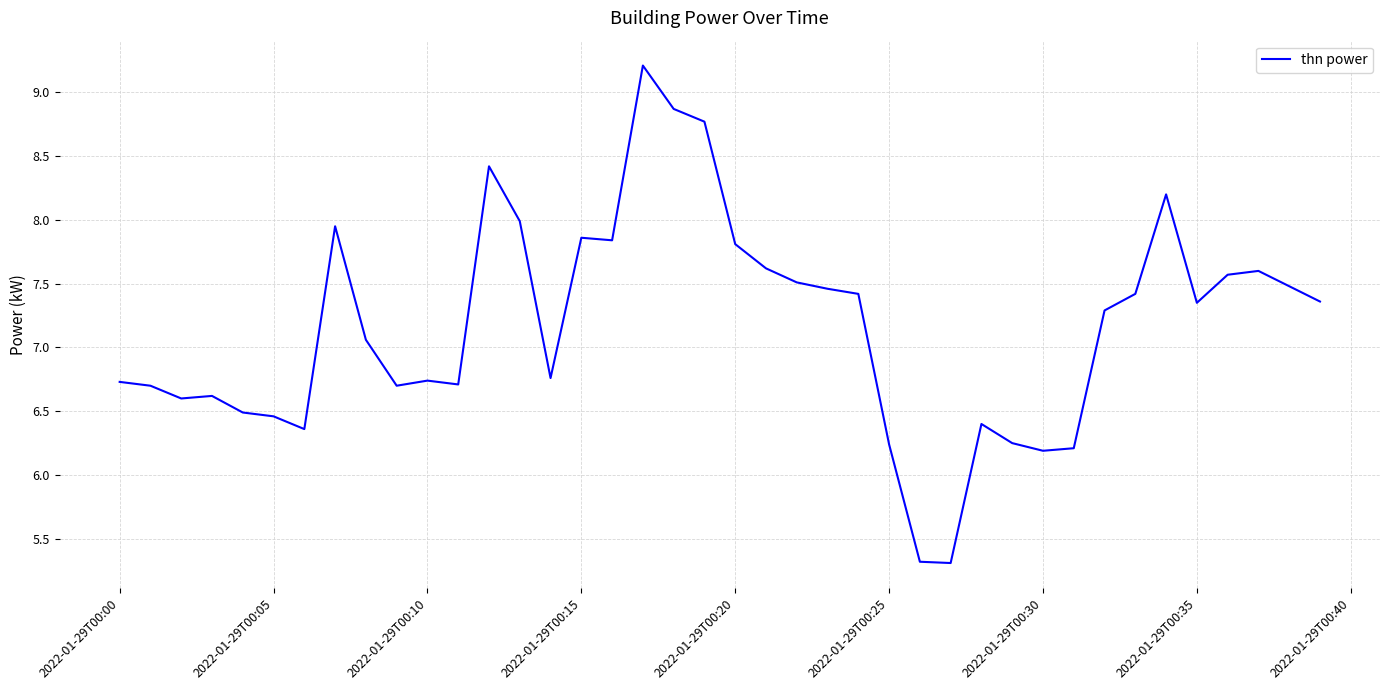

What is the smallest value displayed?

5.3